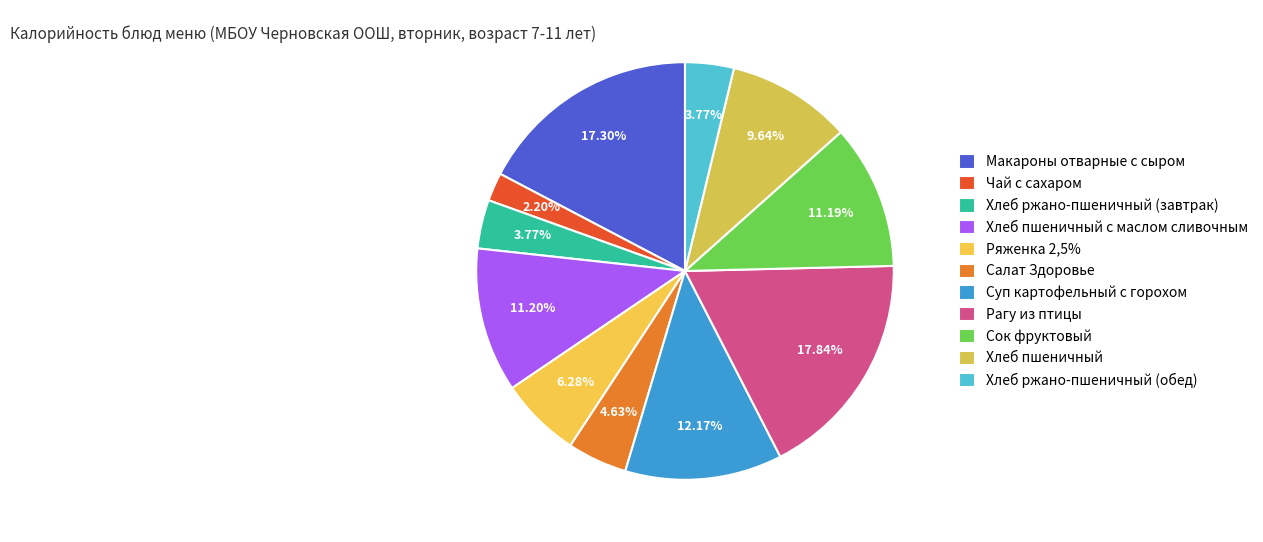

To the nearest percent, what is the combined percentage of Хлеб ржано-пшеничный (обед) and Ряженка 2,5%?

10%